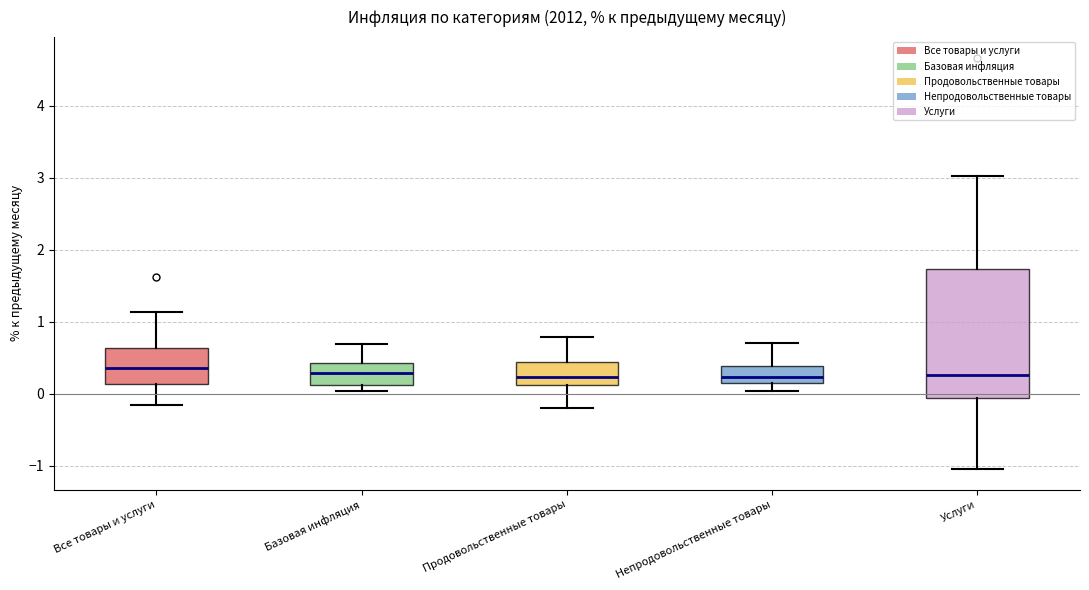

Reading left to right, read every box against the y-axis: the position of its median line, the range the box covers, and the ends of its whiskers. The values are not printed on the chart, so give them approximately, as read against the axis.

Все товары и услуги: median 0.4, box 0.1 to 0.6, whiskers -0.2 to 1.1
Базовая инфляция: median 0.3, box 0.1 to 0.4, whiskers 0.0 to 0.7
Продовольственные товары: median 0.2, box 0.1 to 0.4, whiskers -0.2 to 0.8
Непродовольственные товары: median 0.2, box 0.1 to 0.4, whiskers 0.0 to 0.7
Услуги: median 0.3, box -0.1 to 1.7, whiskers -1.0 to 3.0